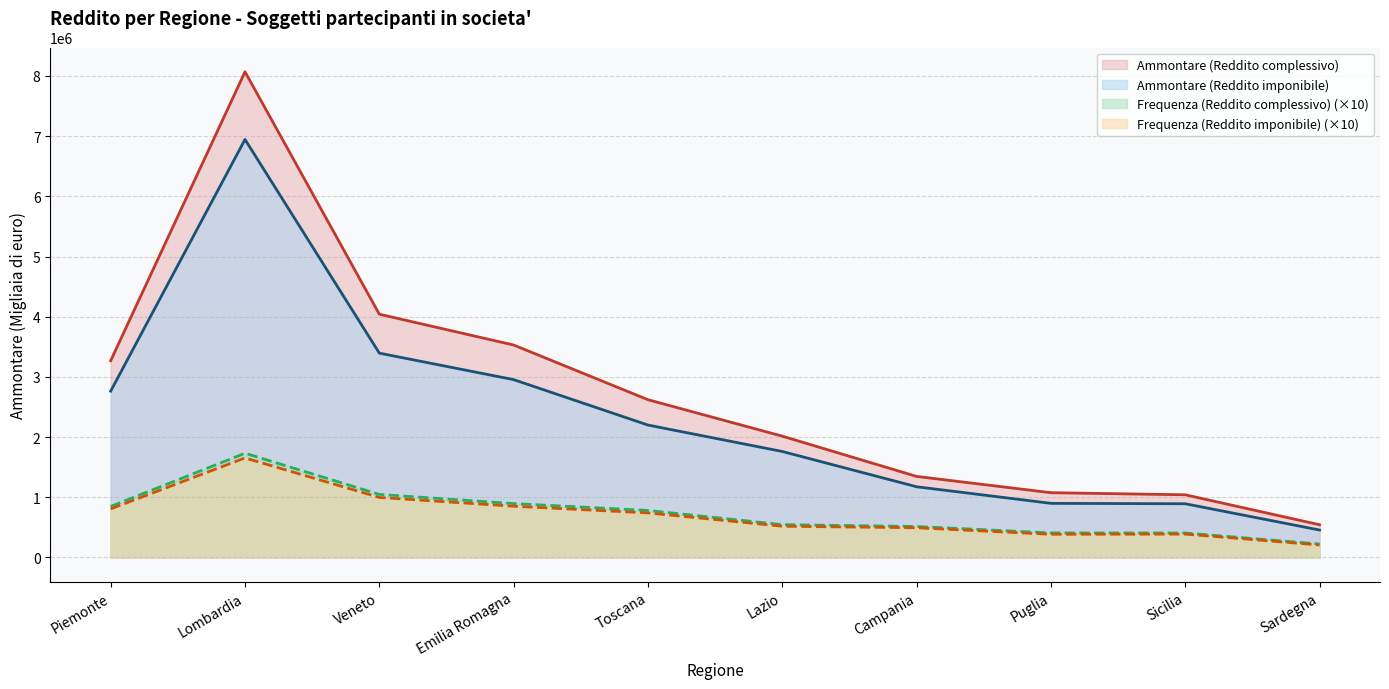

What is the label of the 5th point from the right?

Lazio